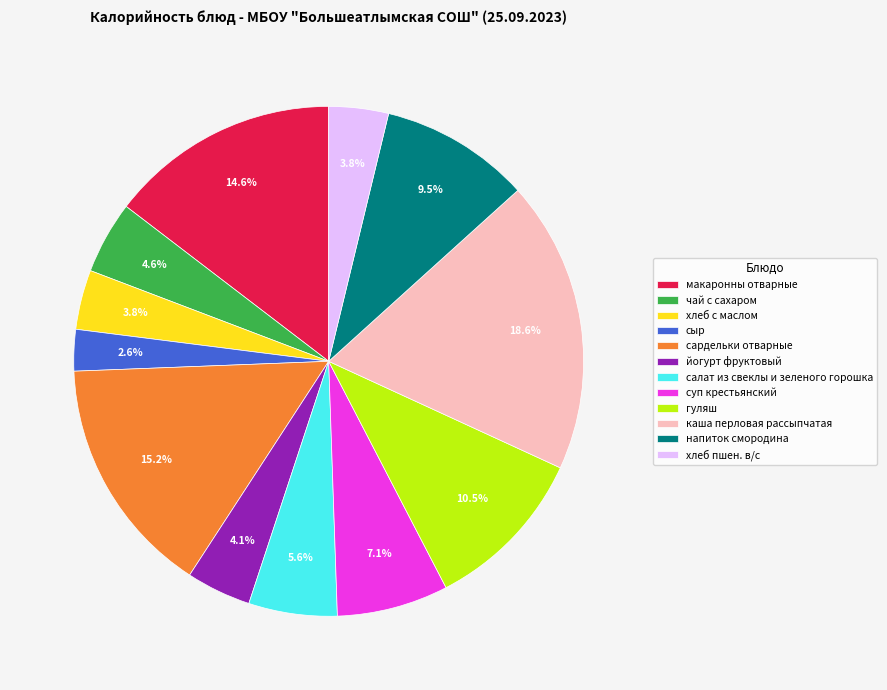

To the nearest percent, what is the combined percentage of суп крестьянский and салат из свеклы и зеленого горошка?

13%